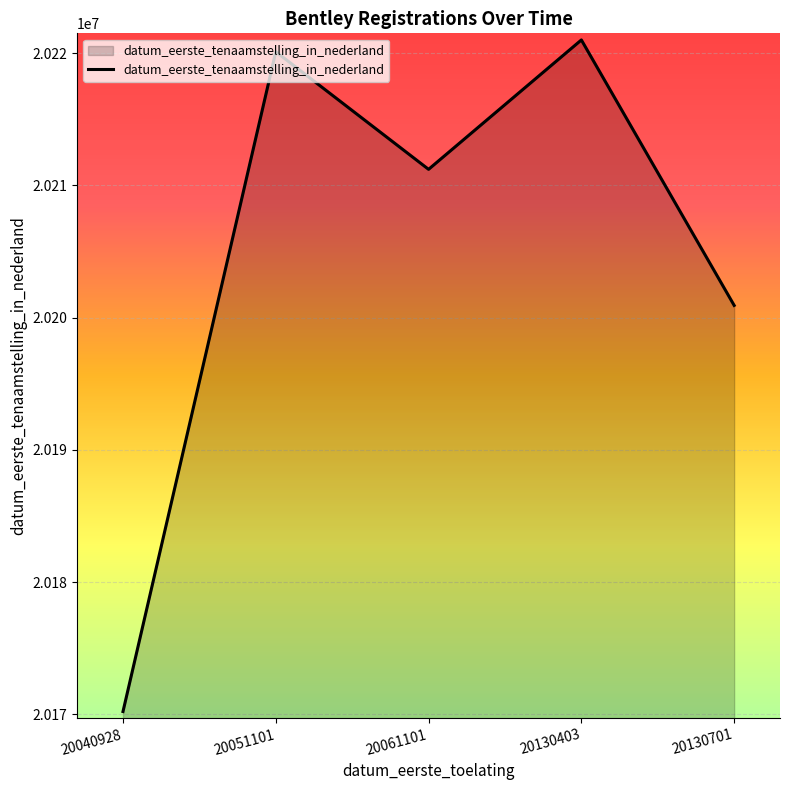

What is the sum of all values?

101023486